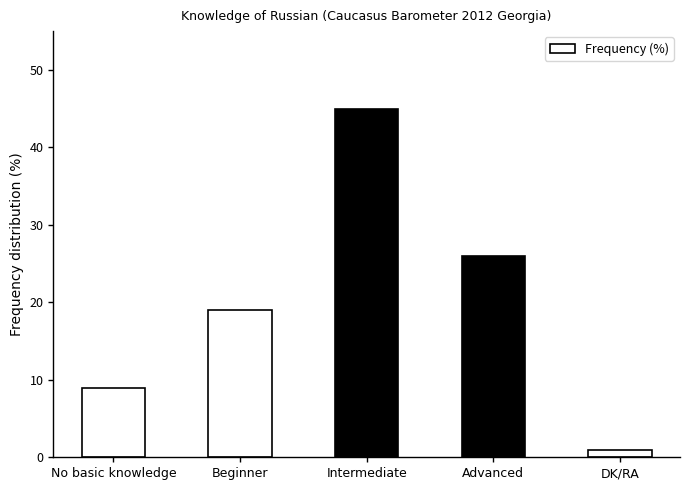

Are the bars horizontal?

No